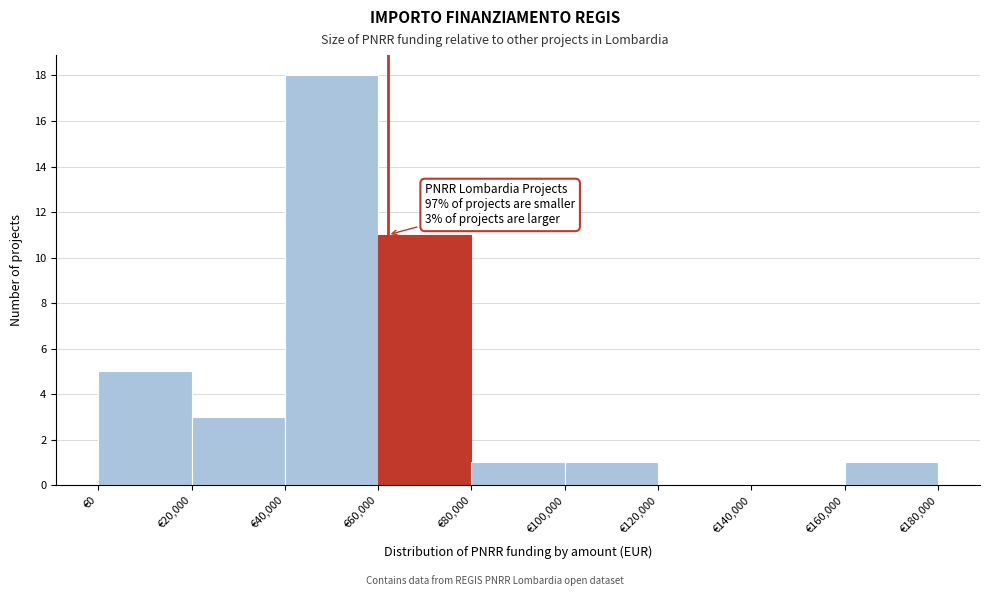

Over which range of the x-axis is the bar tallest?

40000 to 60000